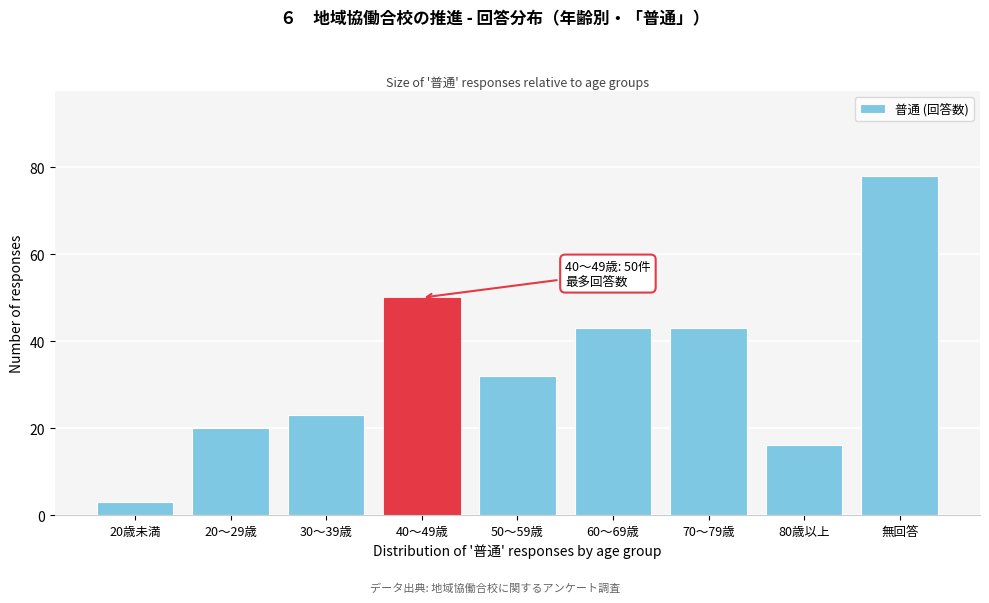

Reading left to right, what are all the values shown in this chart?

3	20	23	50	32	43	43	16	78